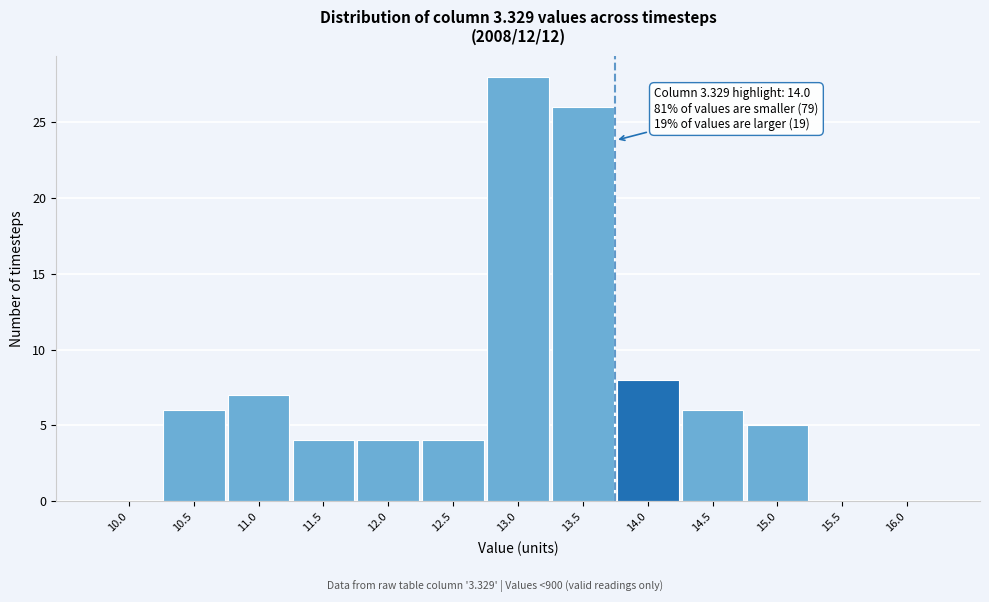

Reading left to right, extract all data points from this chart.

10.0=0	10.5=6	11.0=7	11.5=4	12.0=4	12.5=4	13.0=28	13.5=26	14.0=8	14.5=6	15.0=5	15.5=0	16.0=0